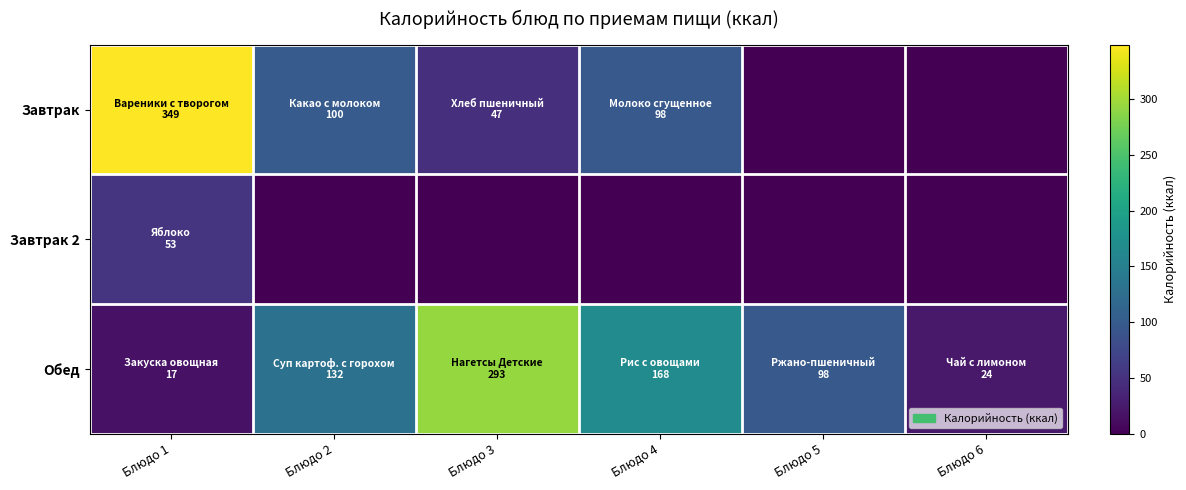

Reading left to right, extract all data points from this chart.

Завтрак: Блюдо 1=348.6	Блюдо 2=100.0	Блюдо 3=47.0	Блюдо 4=98.0	Блюдо 5=0.0	Блюдо 6=0.0
Завтрак 2: Блюдо 1=53.0	Блюдо 2=0.0	Блюдо 3=0.0	Блюдо 4=0.0	Блюдо 5=0.0	Блюдо 6=0.0
Обед: Блюдо 1=17.0	Блюдо 2=132.0	Блюдо 3=293.0	Блюдо 4=168.0	Блюдо 5=98.0	Блюдо 6=24.0